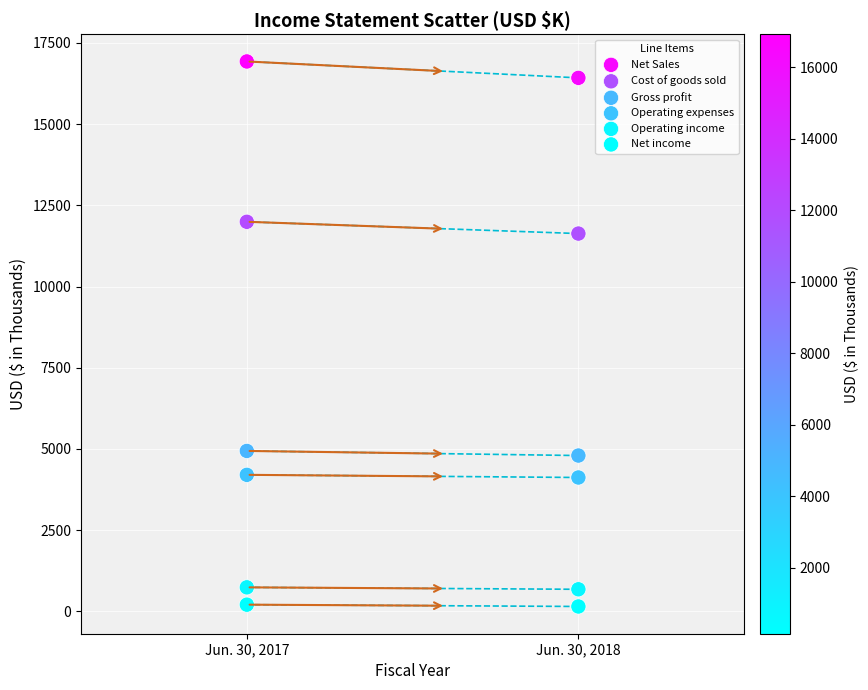

Across all data points, what is the range of Y values (max minus min)?

16784